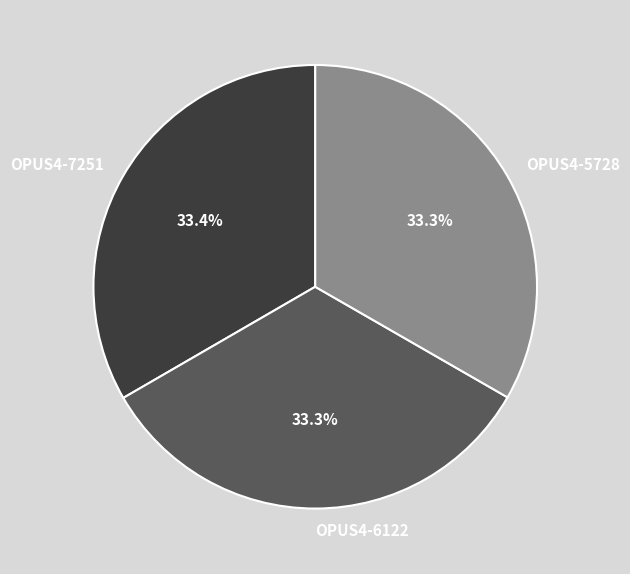

To the nearest percent, what is the combined percentage of OPUS4-5728 and OPUS4-7251?

67%